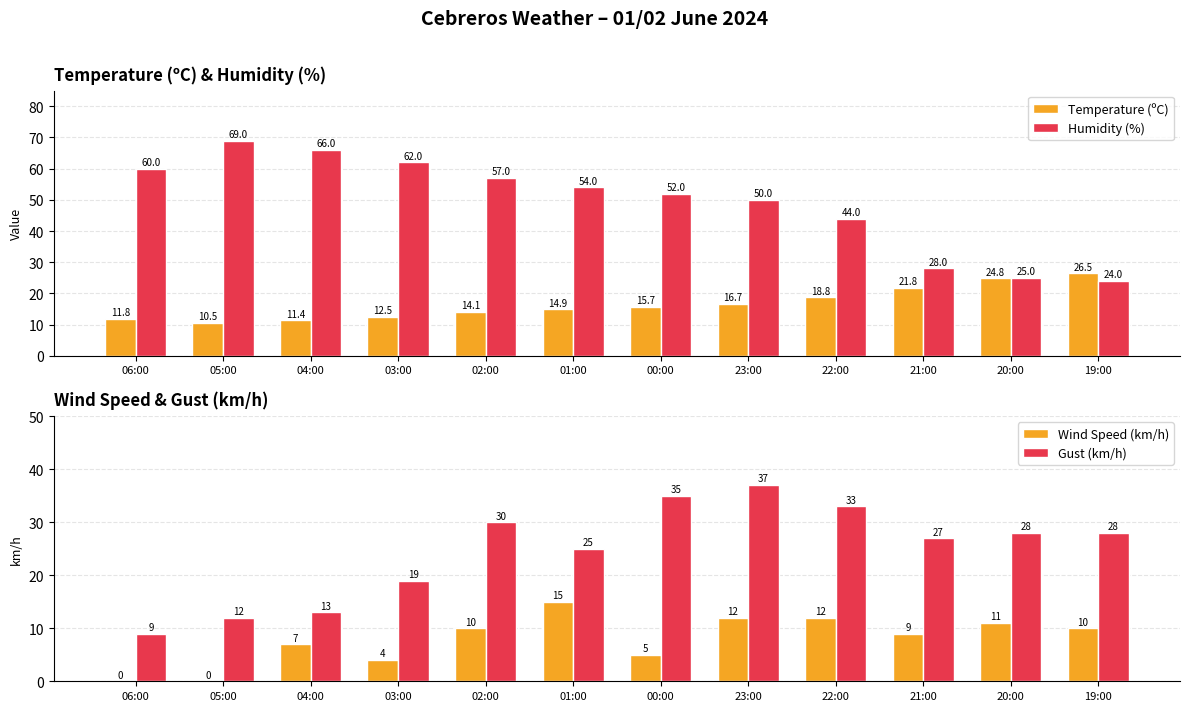

What is the total value across all series at 06:00?

80.8